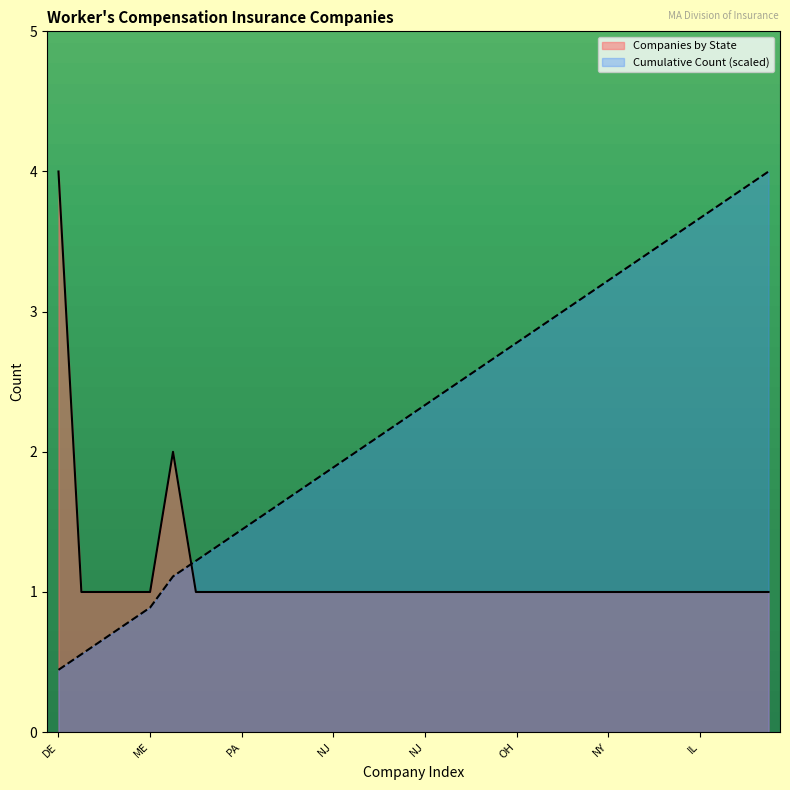

Is the value of Cumulative Count at OH greater than the value of Companies by State at IL?

Yes